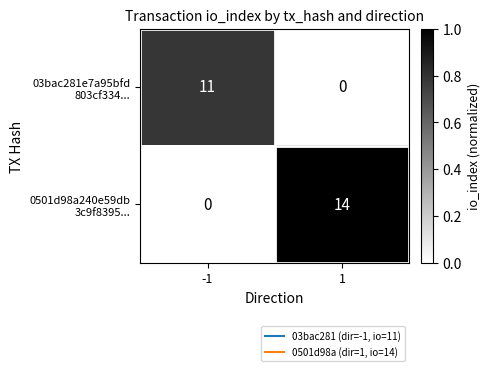

What is the total value across all series at 1?

14